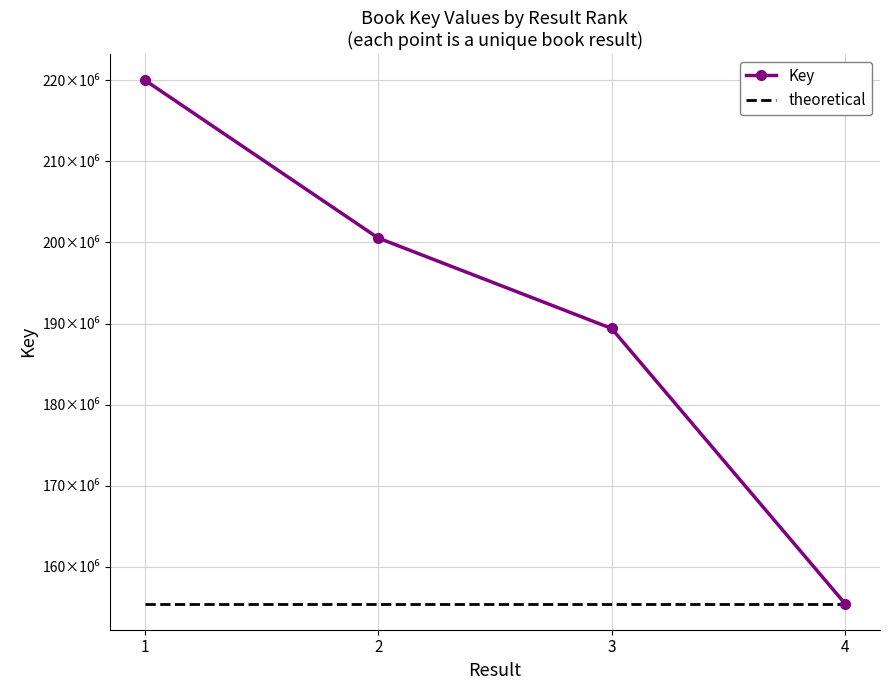

At how many categories does at least one series exceed 213702253?

1